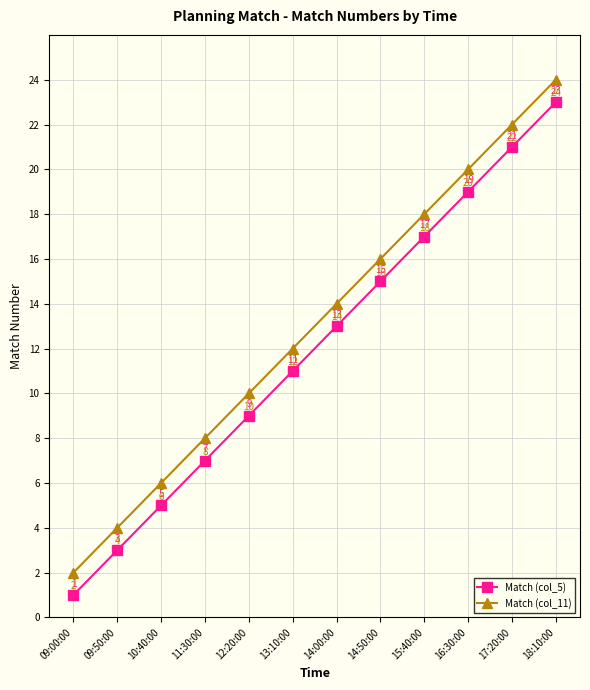

The value of Match (col_11) at 13:10:00 is 16. True or false?

False